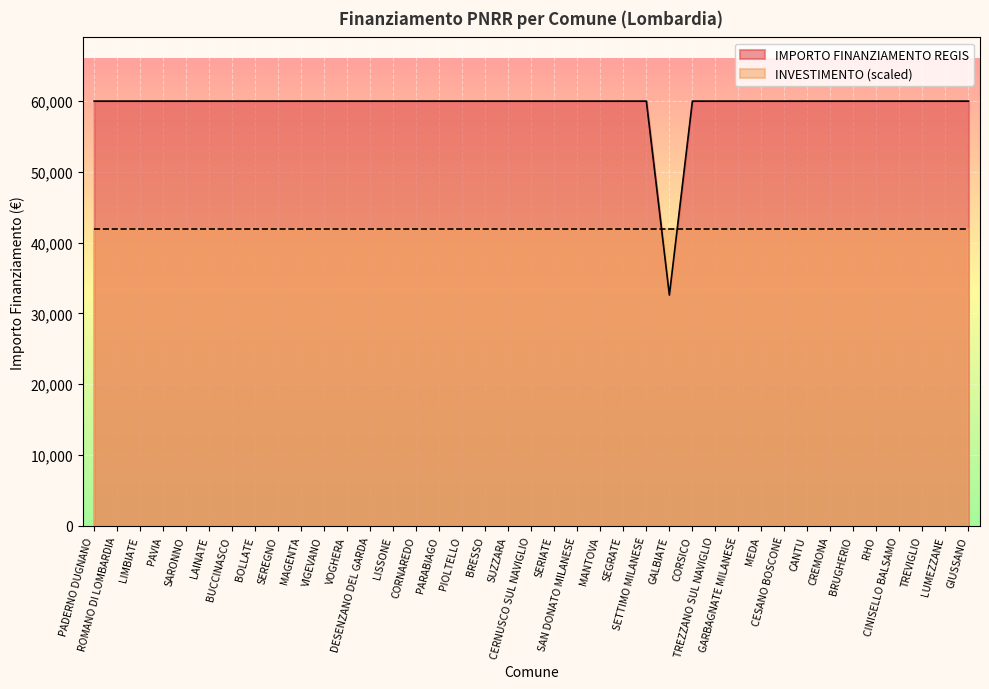

Reading left to right, extract all data points from this chart.

PADERNO DUGNANO=59966	ROMANO DI LOMBARDIA=59966	LIMBIATE=59966	PAVIA=59966	SARONNO=59966	LAINATE=59966	BUCCINASCO=59966	BOLLATE=59966	SEREGNO=59966	MAGENTA=59966	VIGEVANO=59966	VOGHERA=59966	DESENZANO DEL GARDA=59966	LISSONE=59966	CORNAREDO=59966	PARABIAGO=59966	PIOLTELLO=59966	BRESSO=59966	SUZZARA=59966	CERNUSCO SUL NAVIGLIO=59966	SERIATE=59966	SAN DONATO MILANESE=59966	MANTOVA=59966	SEGRATE=59966	SETTIMO MILANESE=59966	GALBIATE=32589	CORSICO=59966	TREZZANO SUL NAVIGLIO=59966	GARBAGNATE MILANESE=59966	MEDA=59966	CESANO BOSCONE=59966	CANTU=59966	CREMONA=59966	BRUGHERIO=59966	RHO=59966	CINISELLO BALSAMO=59966	TREVIGLIO=59966	LUMEZZANE=59966	GIUSSANO=59966